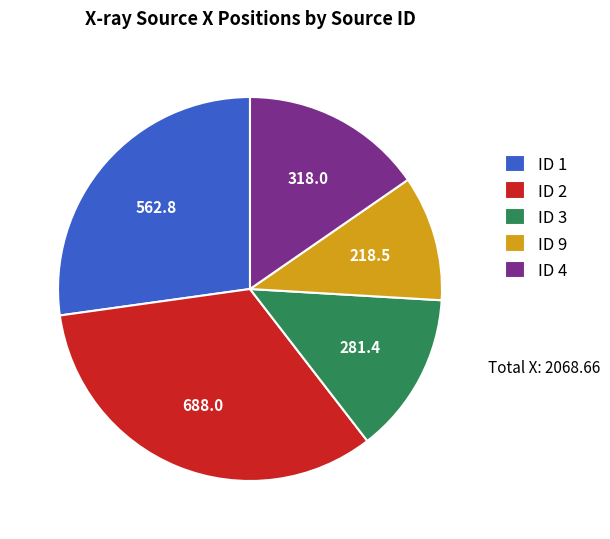

How many segments does this pie chart have?

5